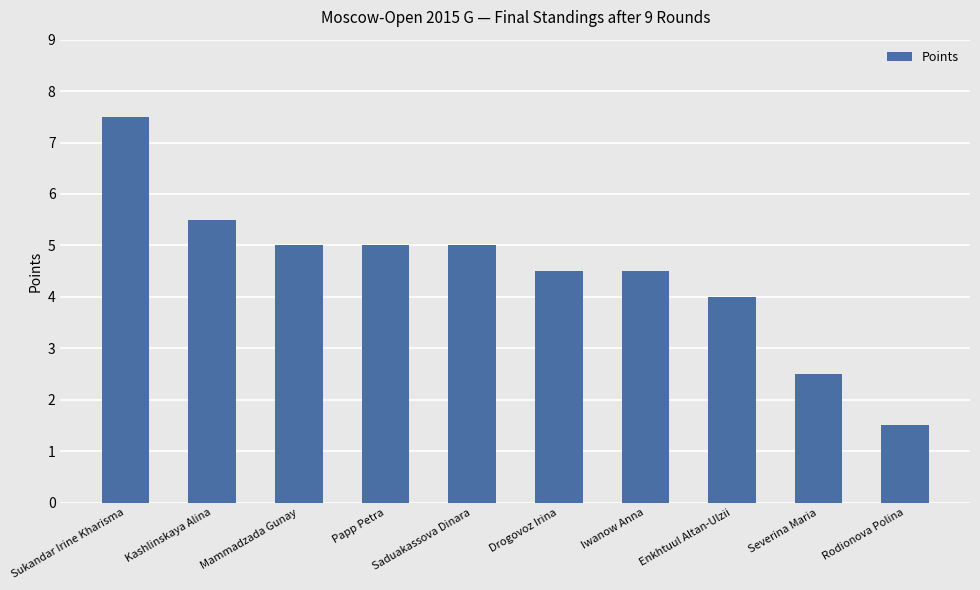

Which category has the highest value across all series?

Sukandar Irine Kharisma